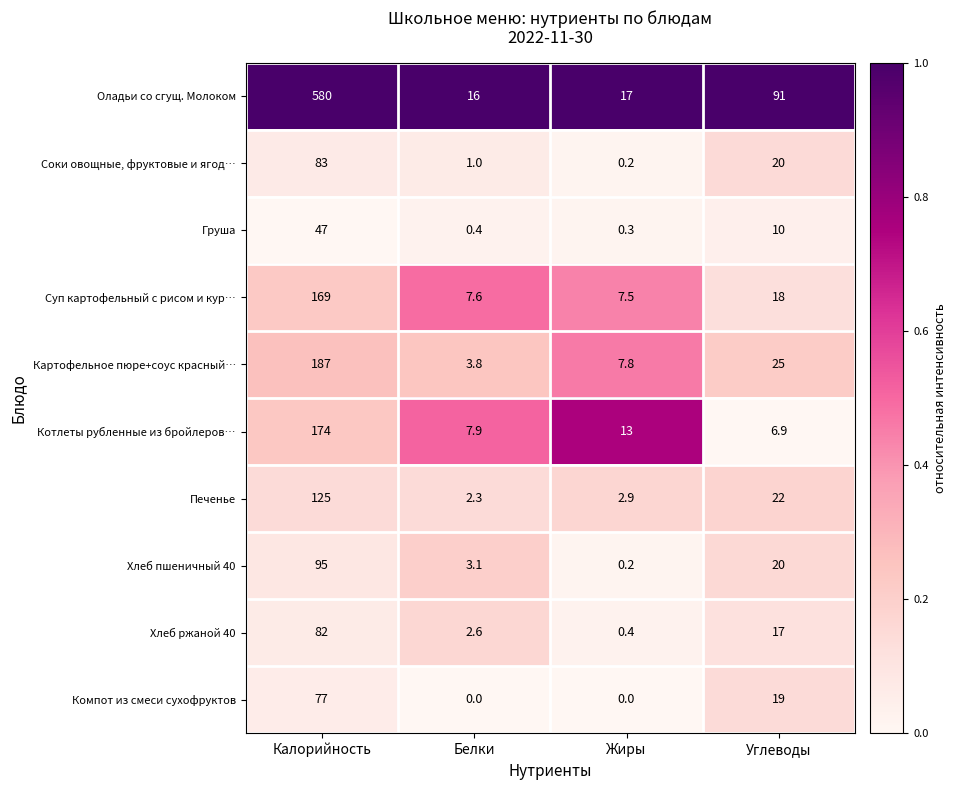

Which series has the largest total across all categories?

Оладьи со сгущ. Молоком